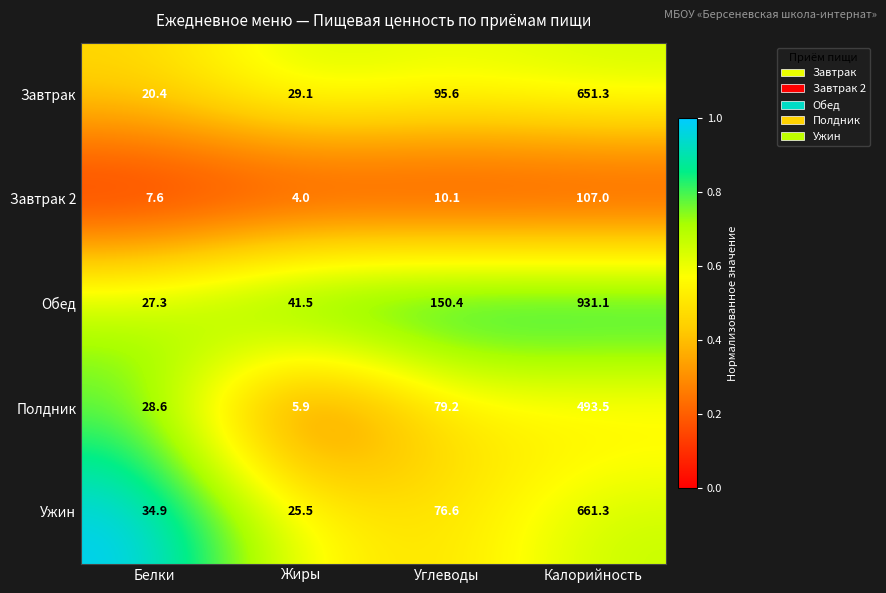

Which series has the largest total across all categories?

Обед